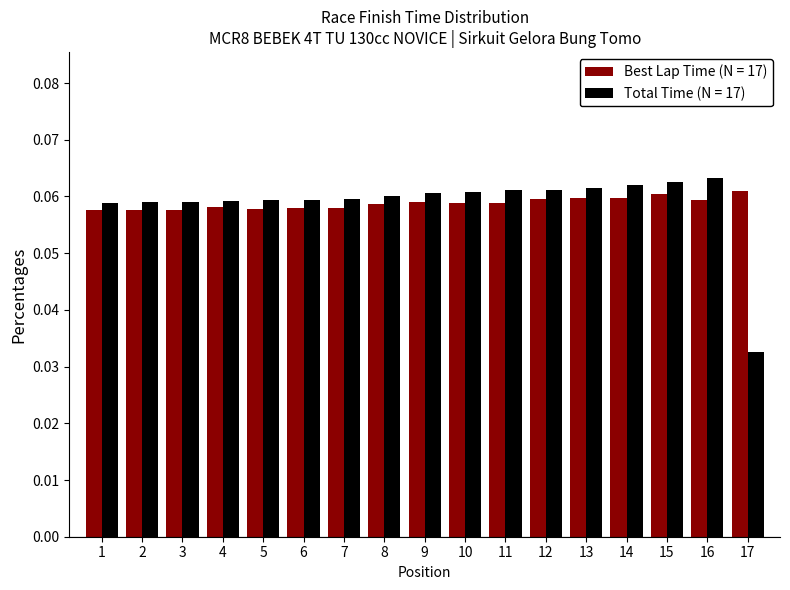

Count the Best Lap Time (N = 17) values in the range 0 to 1.

17